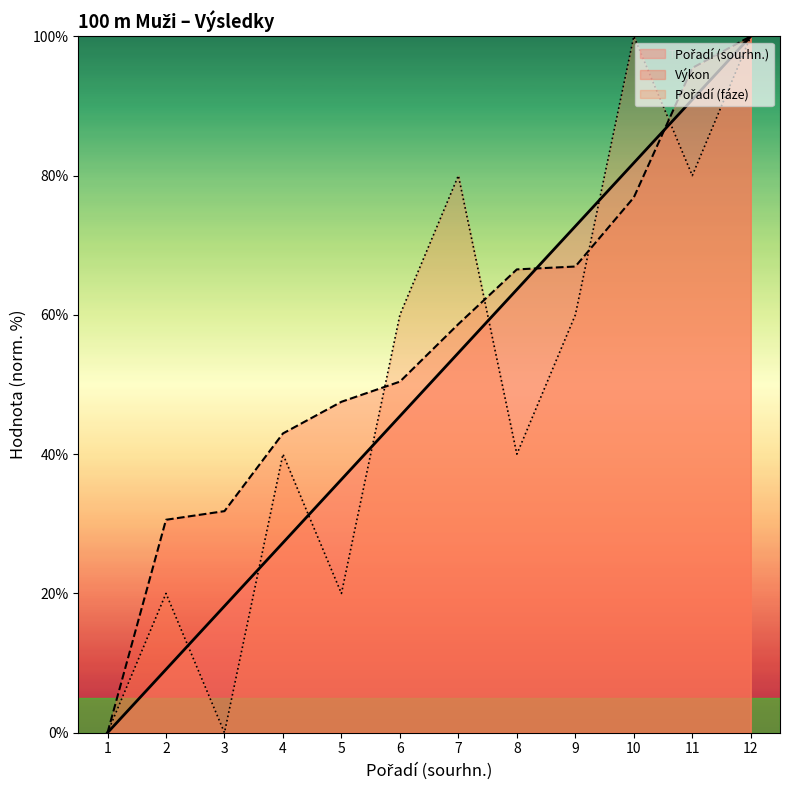

The value of Pořadí (fáze) at 7 is 107.2. True or false?

False